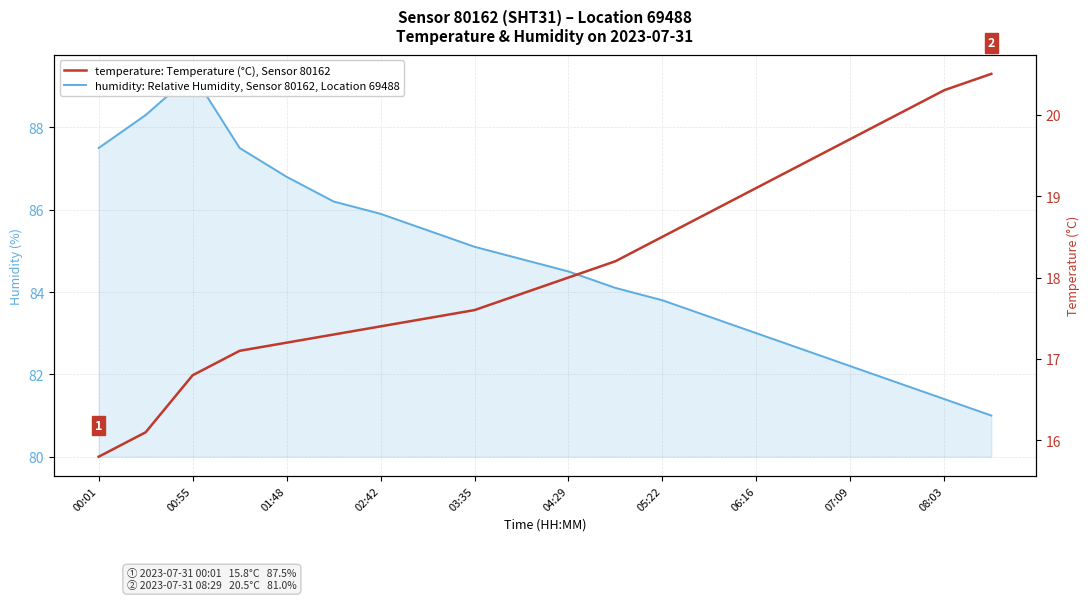

True or false: humidity: Relative Humidity, Sensor 80162, Location 69488 has more than 0 interior local peaks.

True